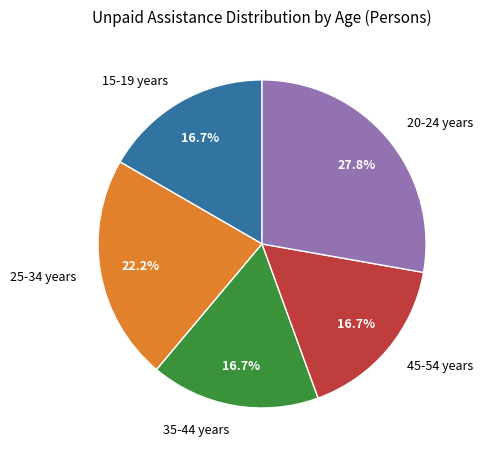

Which category has the biggest portion of the pie?

20-24 years